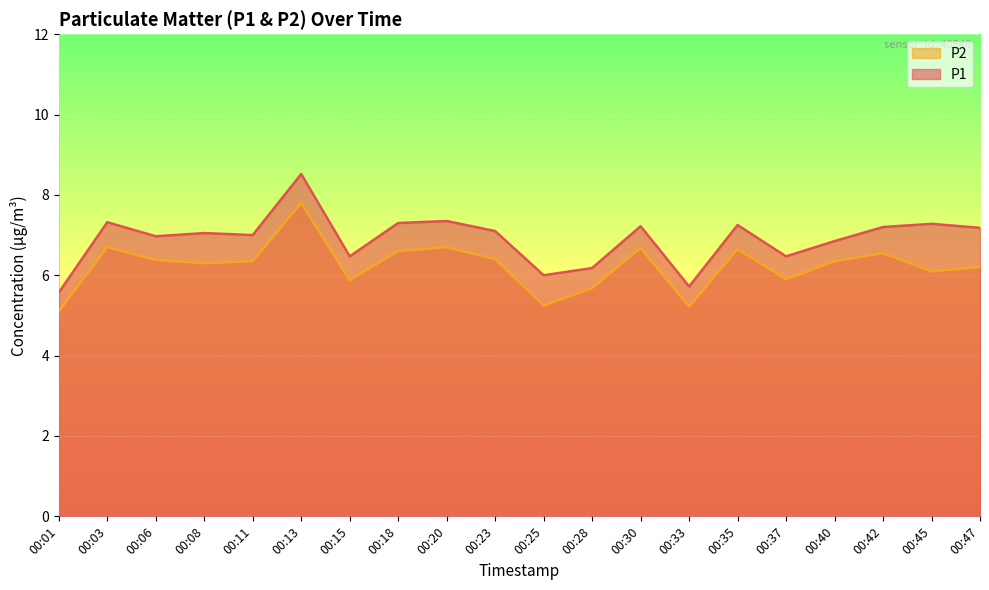

How many interior local peaks does the P2 series have?

6